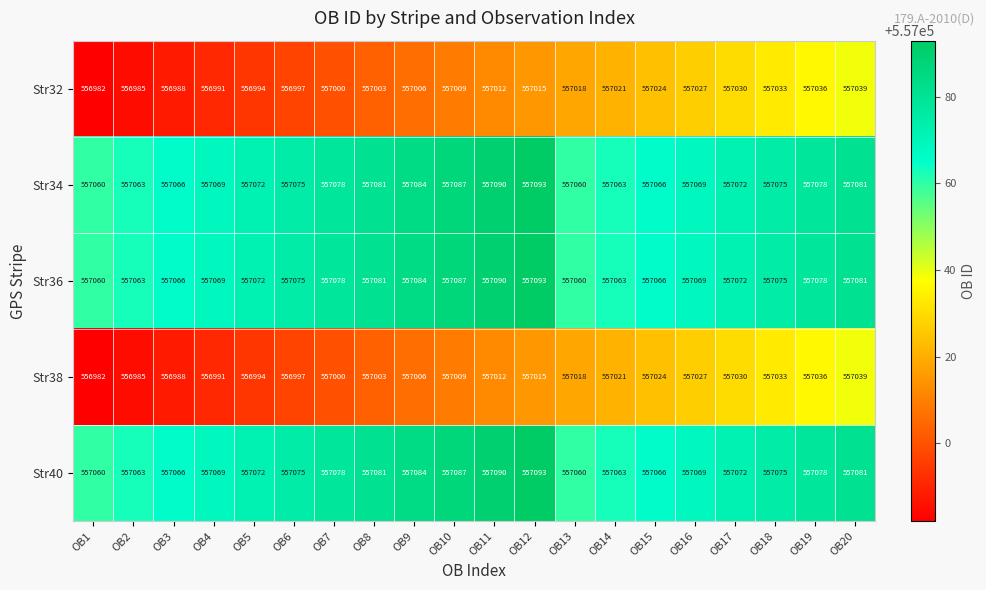

True or false: Str36 has a value of 557069 at OB4.

True